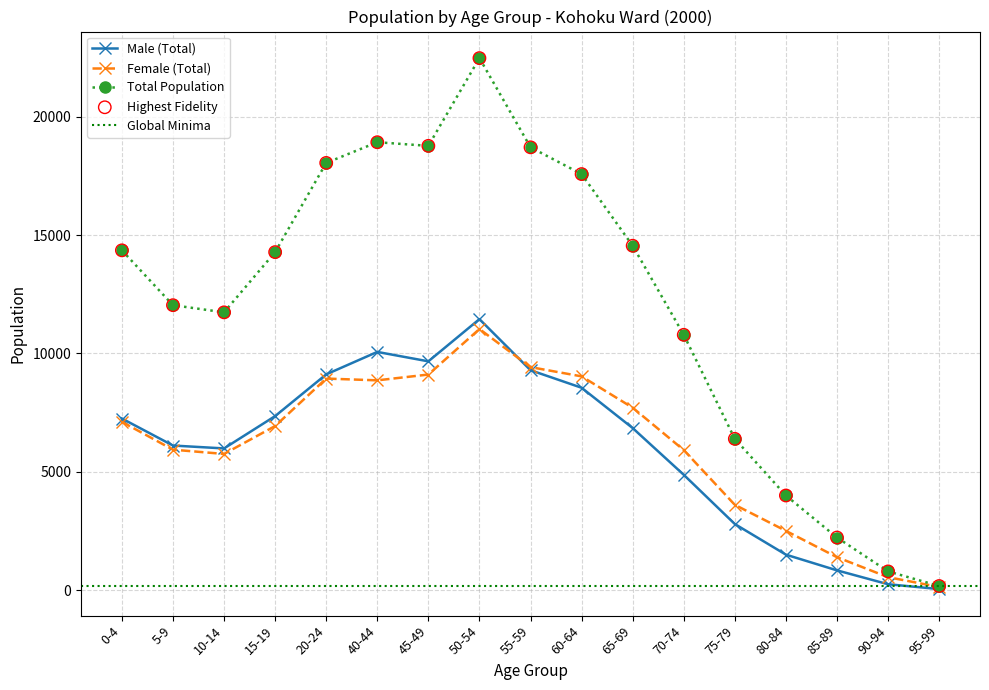

What are all the series names shown in the legend?

Male (Total), Female (Total), Total Population